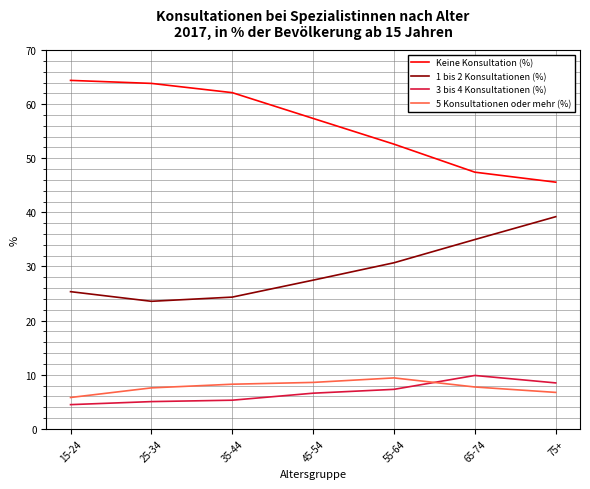

What is the total value across all series at 25-34?

100.0